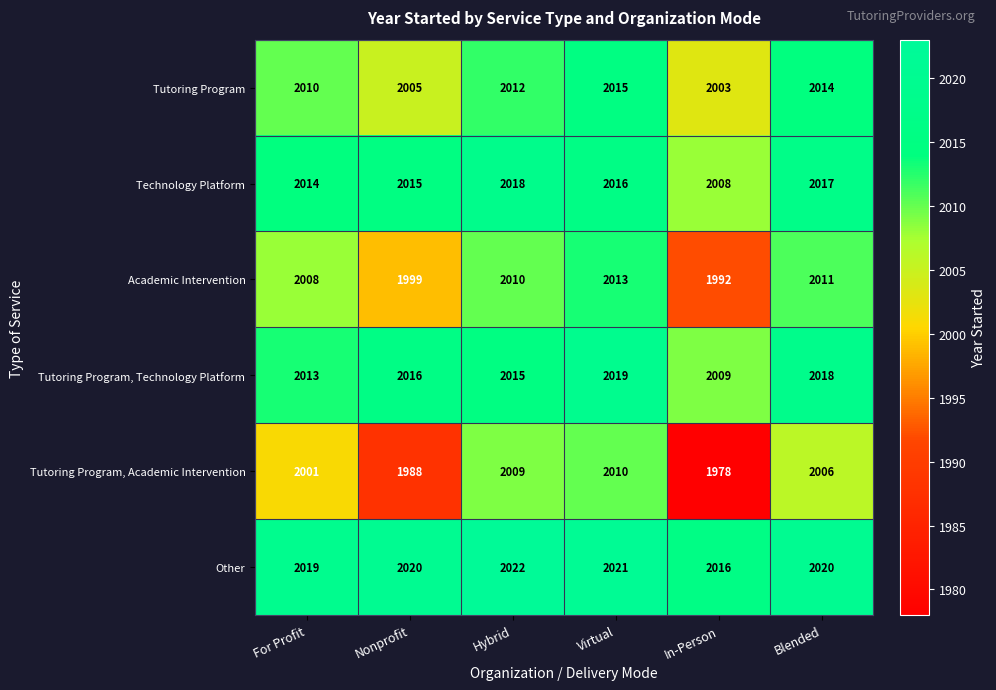

What is the total value across all series at Hybrid?

12086